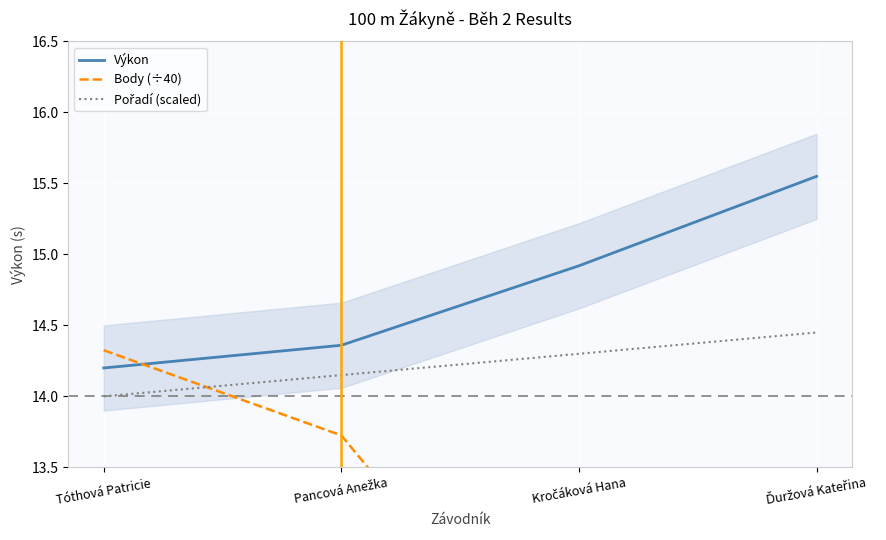

Reading right to left, extract all data points from this chart.

Výkon: 15.6	14.9	14.4	14.2
Body (÷40): 9.6	11.7	13.7	14.3
Pořadí (scaled): 14.4	14.3	14.2	14.0